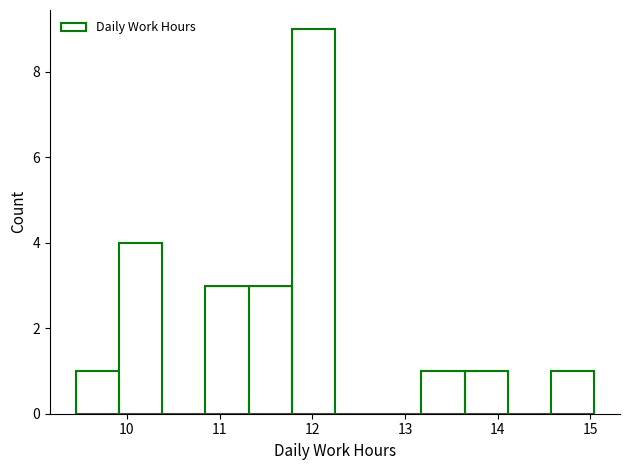

Reading left to right, transcribe this chart: for each bar, give the range it covers on the x-axis and its height. Neither the bar edges nor the heights are printed on the chart, so give them approximately, as read against the axes.

9.5 to 9.9: 1
9.9 to 10.4: 4
10.4 to 10.8: 0
10.8 to 11.3: 3
11.3 to 11.8: 3
11.8 to 12.2: 9
12.2 to 12.7: 0
12.7 to 13.2: 0
13.2 to 13.6: 1
13.6 to 14.1: 1
14.1 to 14.6: 0
14.6 to 15.0: 1